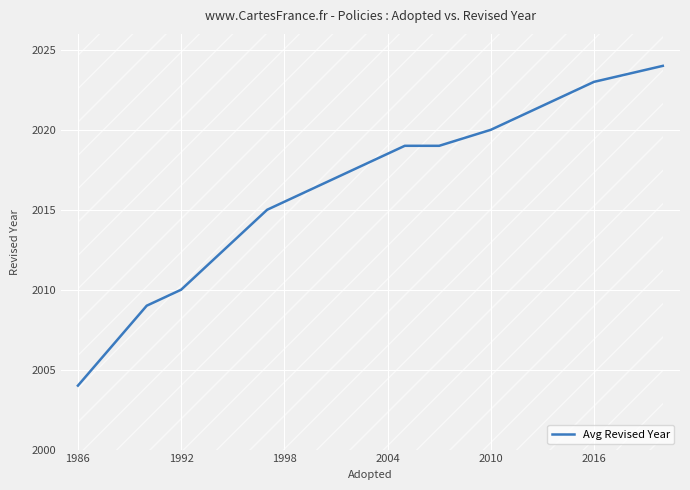

True or false: there are more than 2 points higher than both neighbors.

False